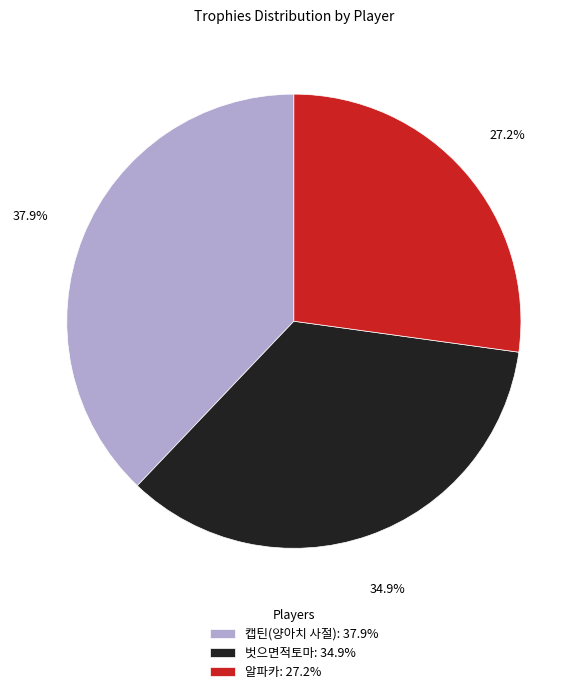

Is it true that 벗으면적토마 is 35% of the pie?

True